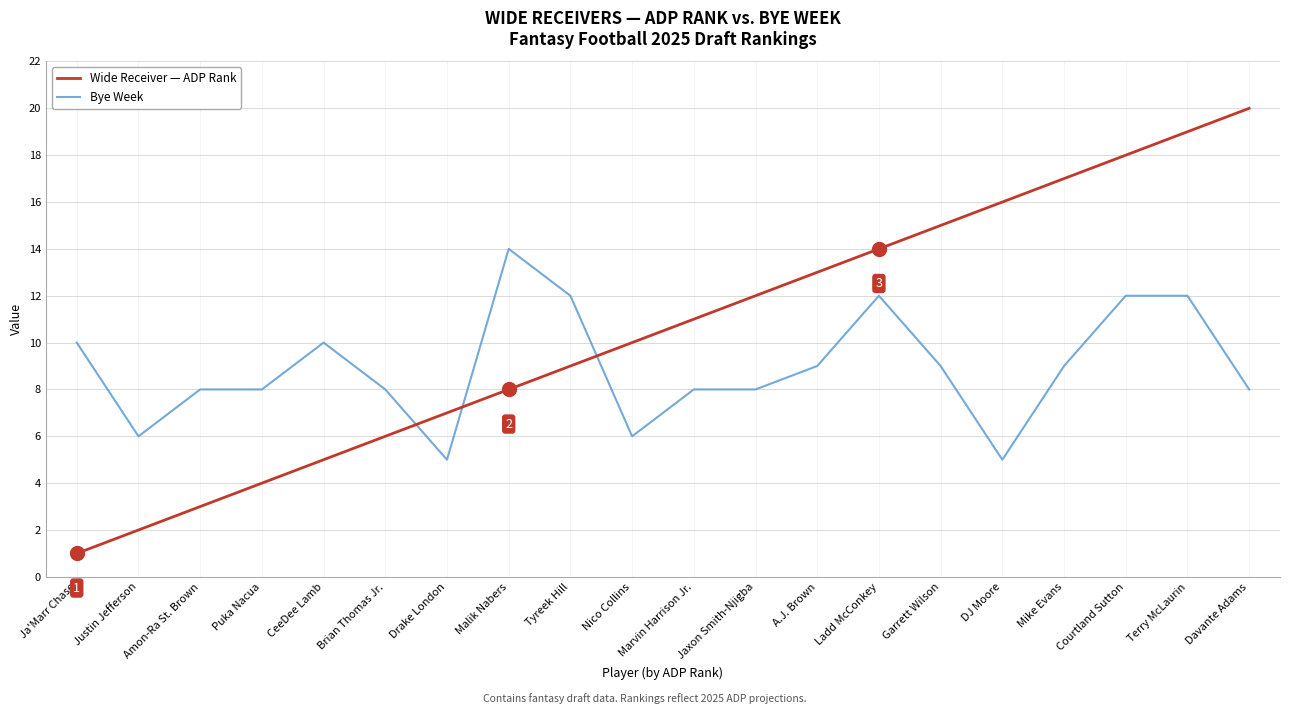

Read the Bye Week value at A.J. Brown.

9